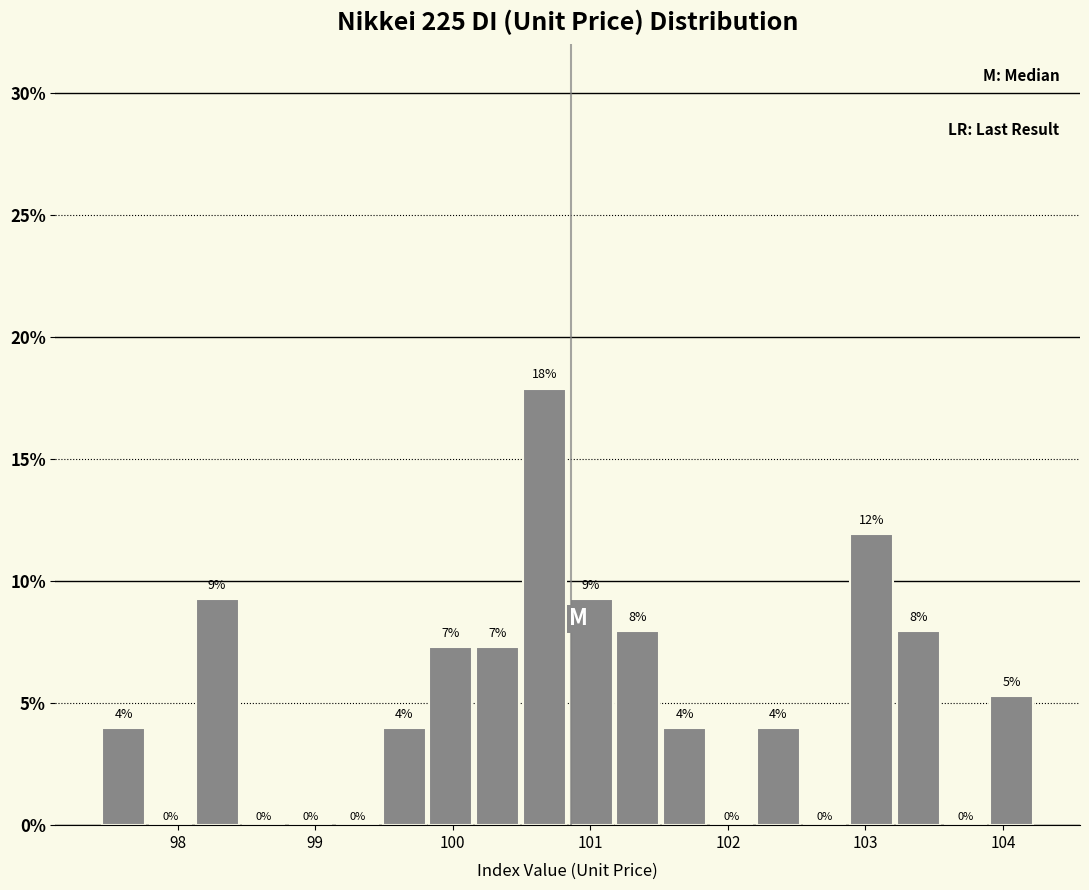

Read against the x-axis, roughly where is the centre of the tallest bar?

100.7